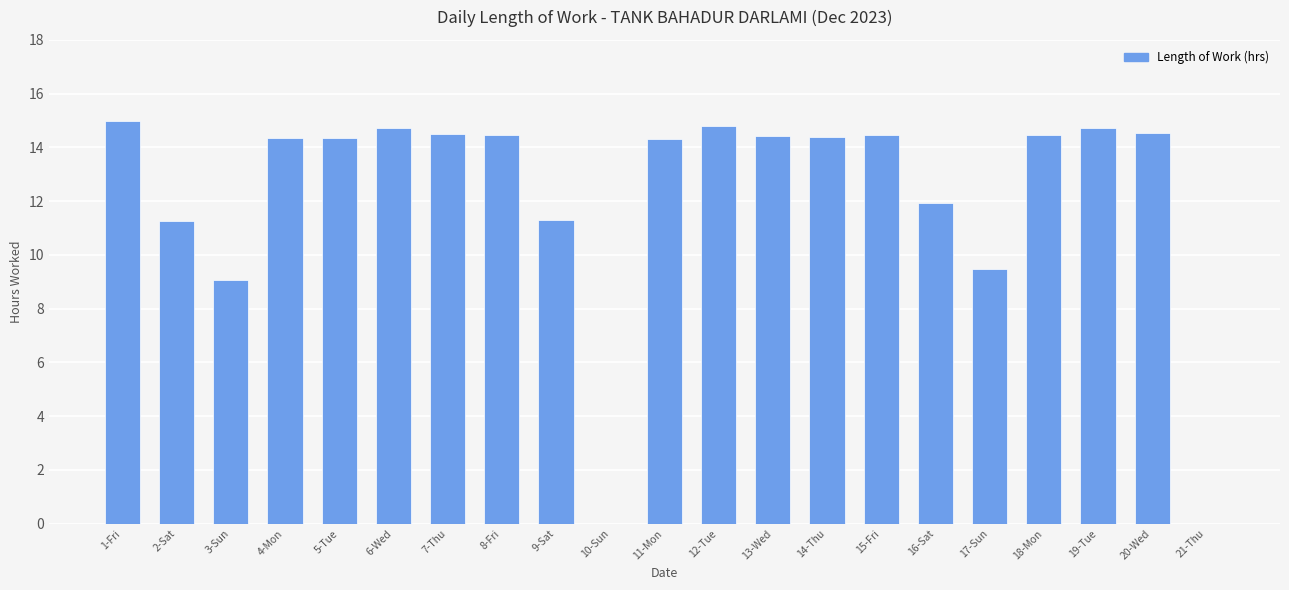

What is the difference between the values at 4-Mon and 16-Sat?

2.4